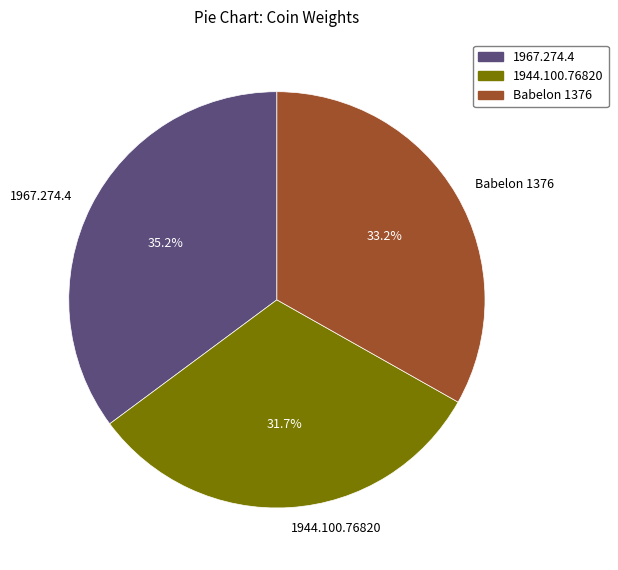

To the nearest percent, what portion does Babelon 1376 represent?

33%